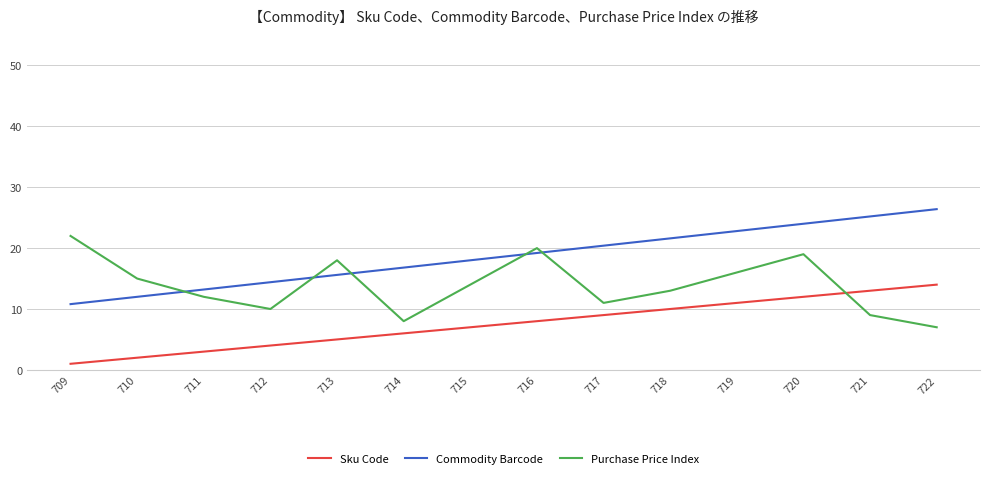

Rank the series at 721 from highest to lowest value.

Commodity Barcode, Sku Code, Purchase Price Index